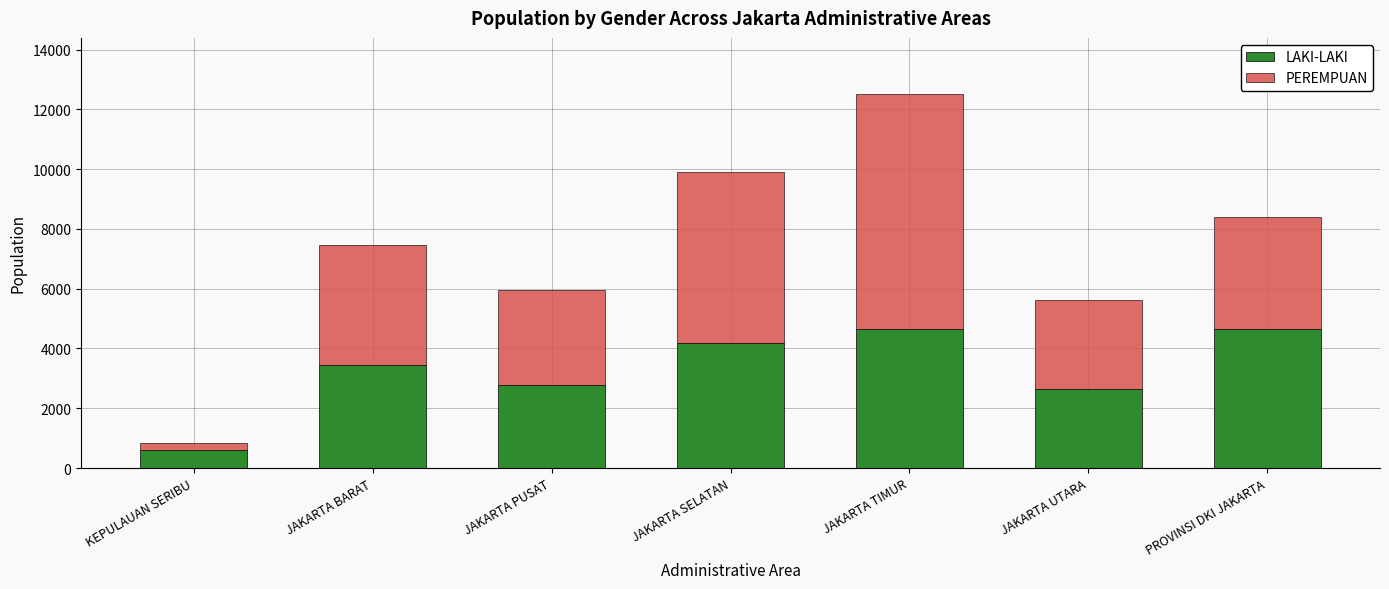

True or false: LAKI-LAKI has a value of 4180 at JAKARTA SELATAN.

True